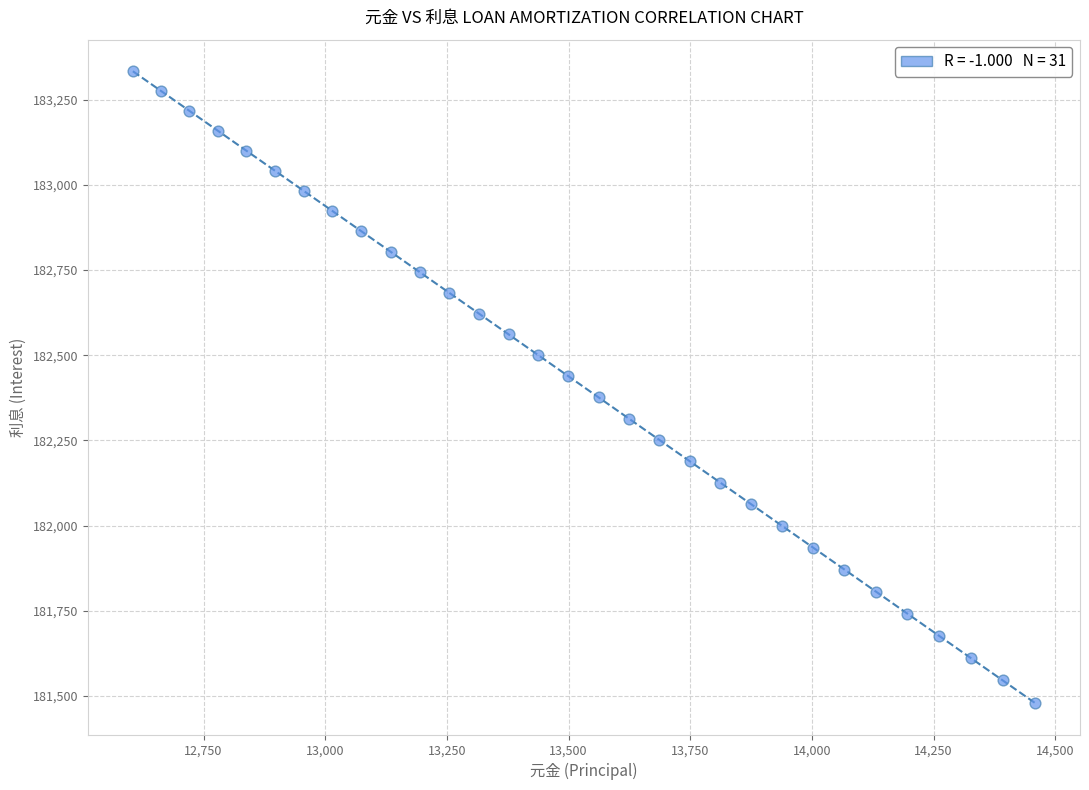

What is the range of Y values (max minus min)?

1853.4